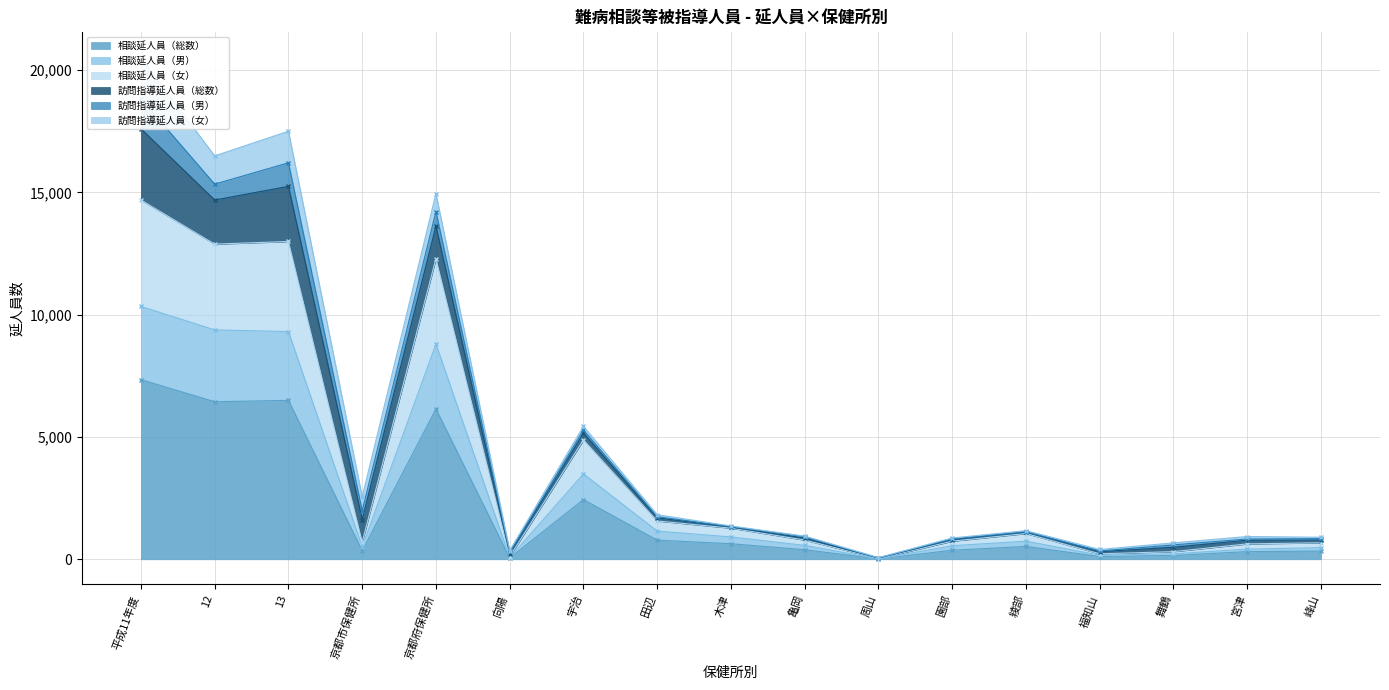

The 相談延人員（総数） series shows 527 at 綾部. True or false?

True